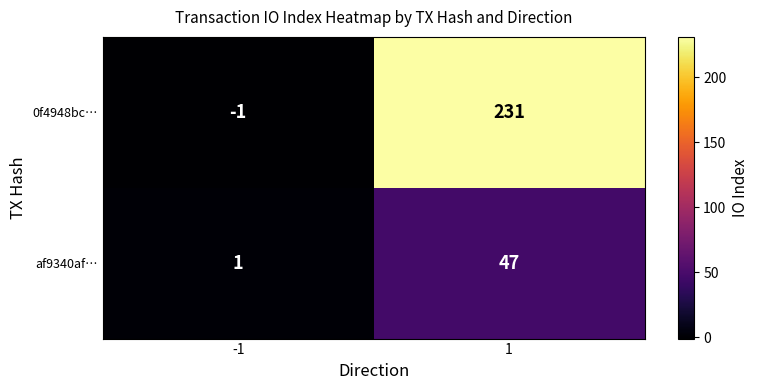

Reading right to left, list all the values displayed in this chart.

0f4948bc…: 231	-1
af9340af…: 47	1